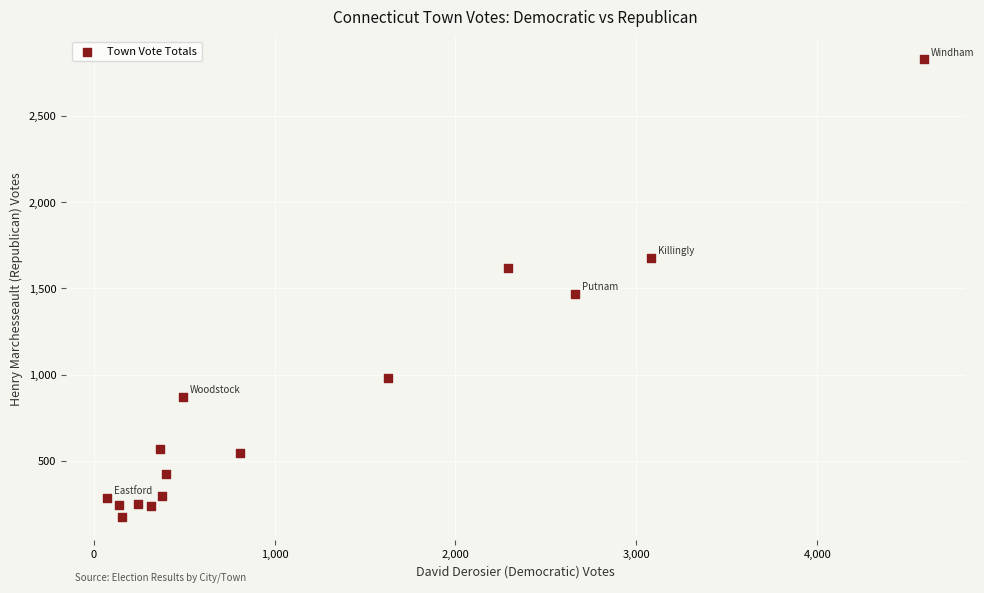

What is the range of X values (max minus min)?

4514